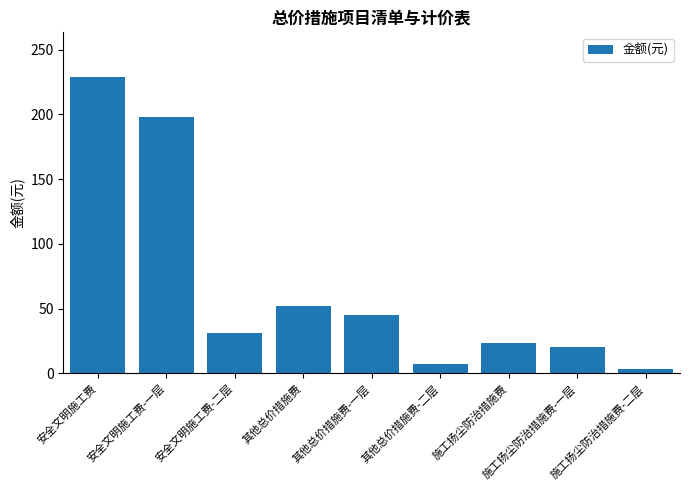

How many data points does each series have?

9